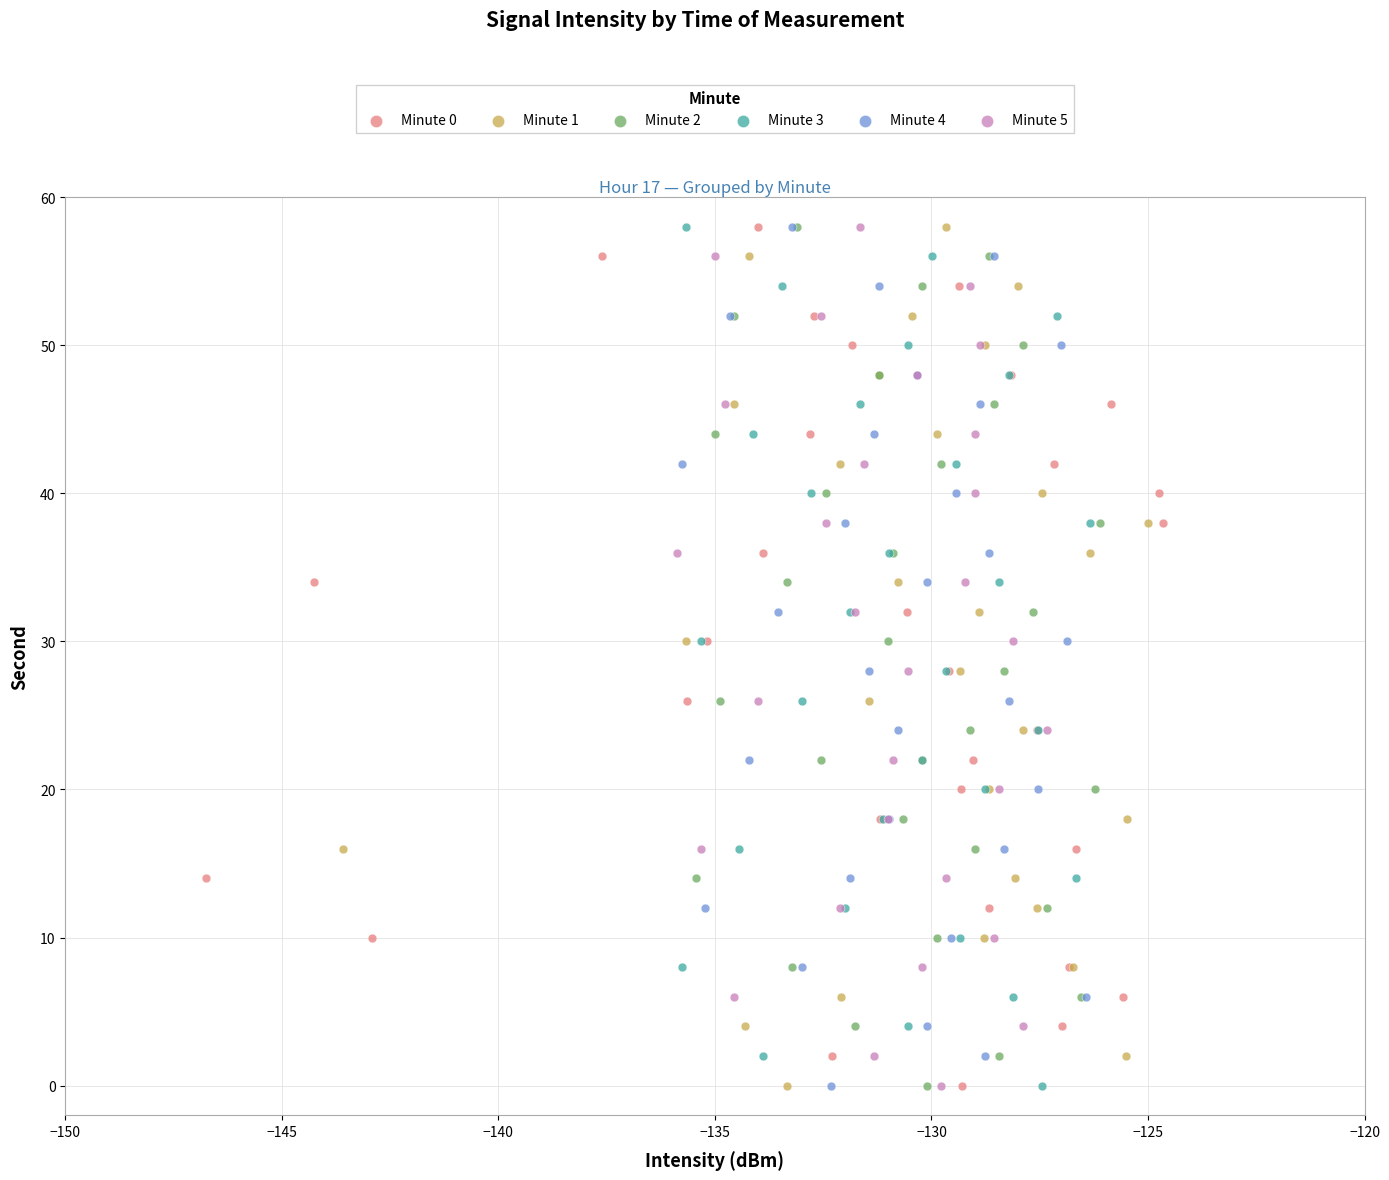

What are all the series names shown in the legend?

Minute 0, Minute 1, Minute 2, Minute 3, Minute 4, Minute 5